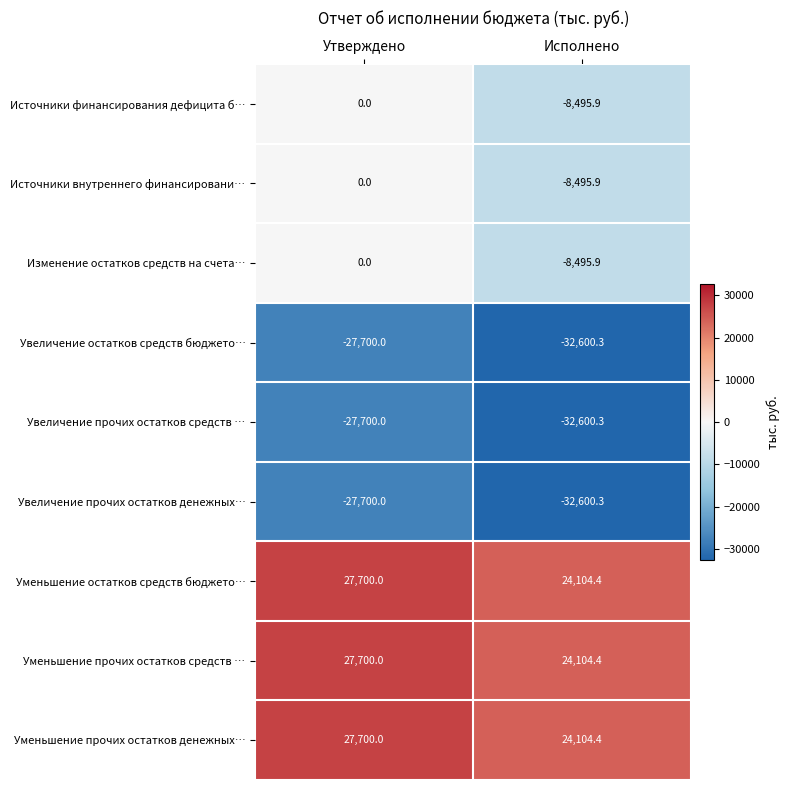

List the labels in order of Уменьшение остатков средств бюджето… value, smallest first.

Исполнено, Утверждено